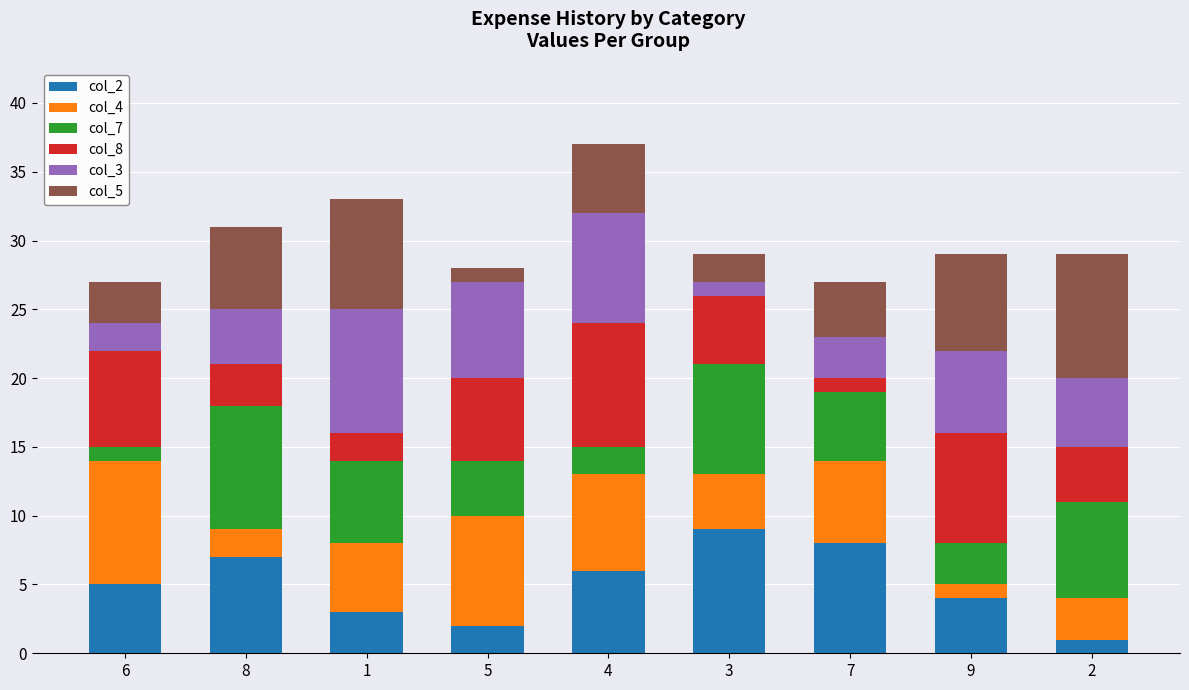

Is it true that col_5 equals 2 at 3?

True